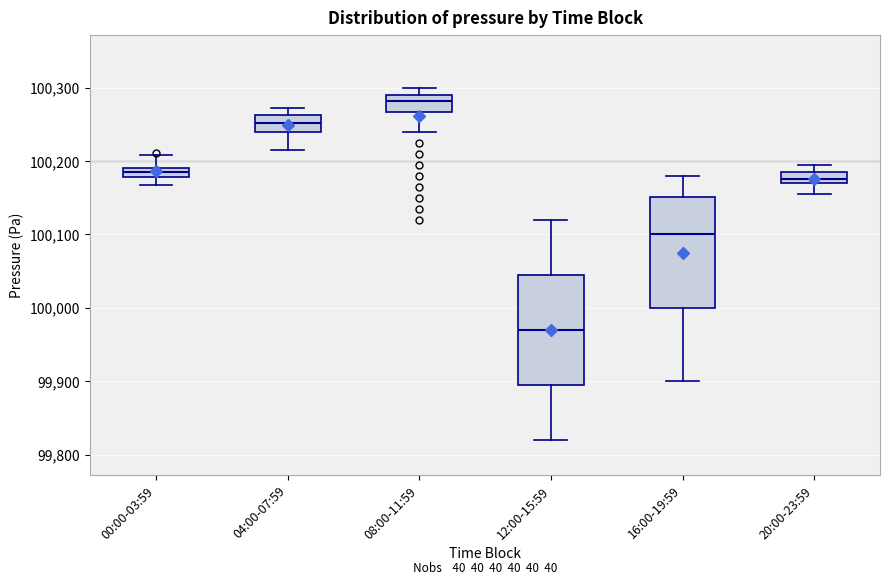

Where does the upper whisker of the box for 00:00-03:59 end on the y-axis? The values are not printed on the chart, so give them approximately, as read against the axis.

100210